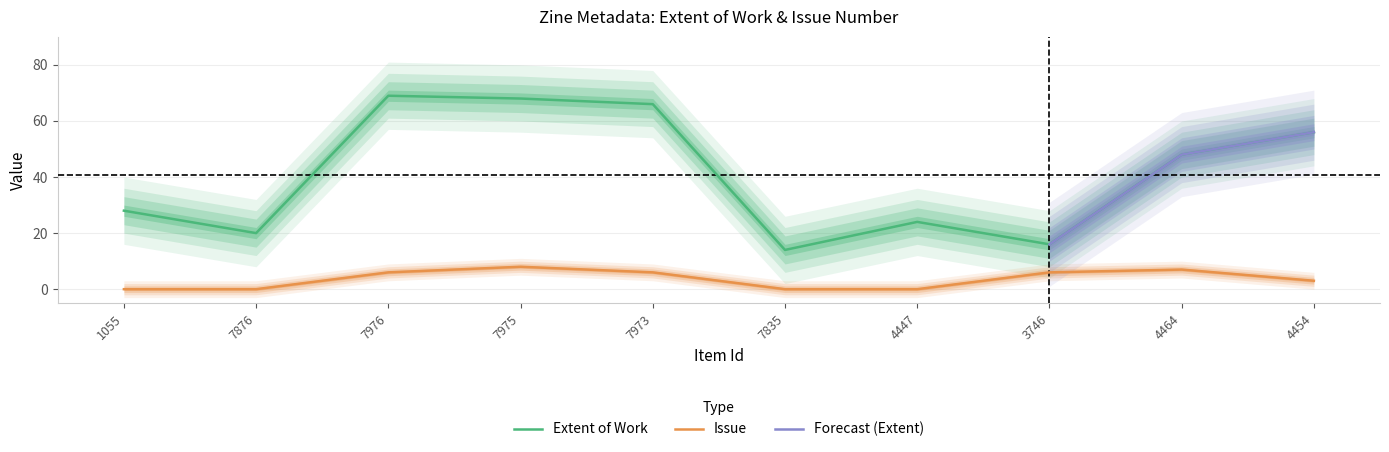

True or false: Issue has more than 0 interior local peaks.

True